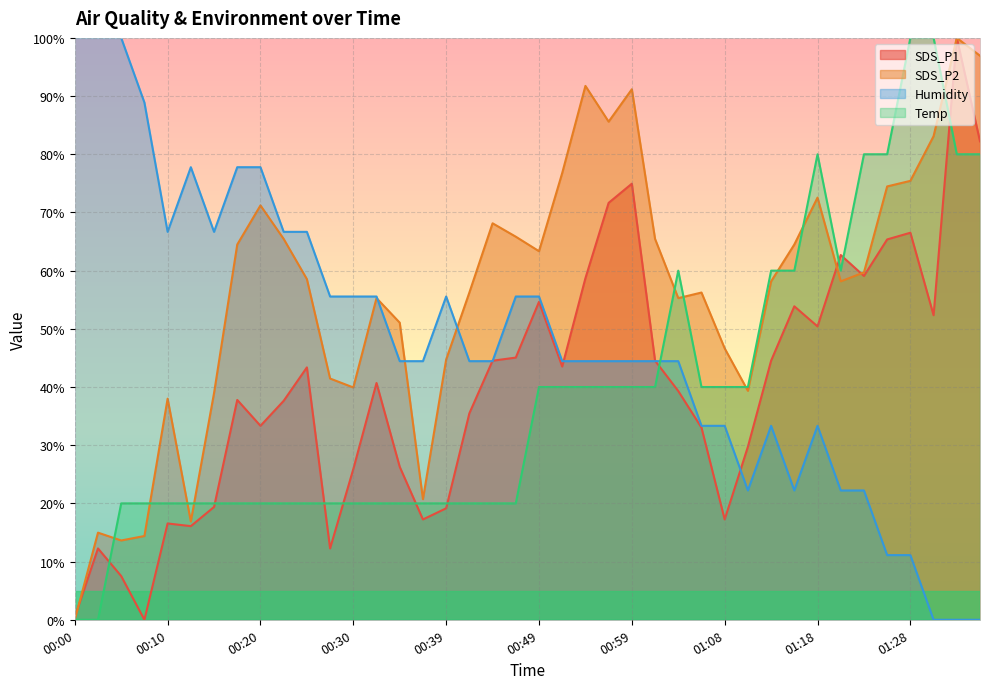

In Temp, how many points are lower than both neighbors (excluding endpoints)?

1